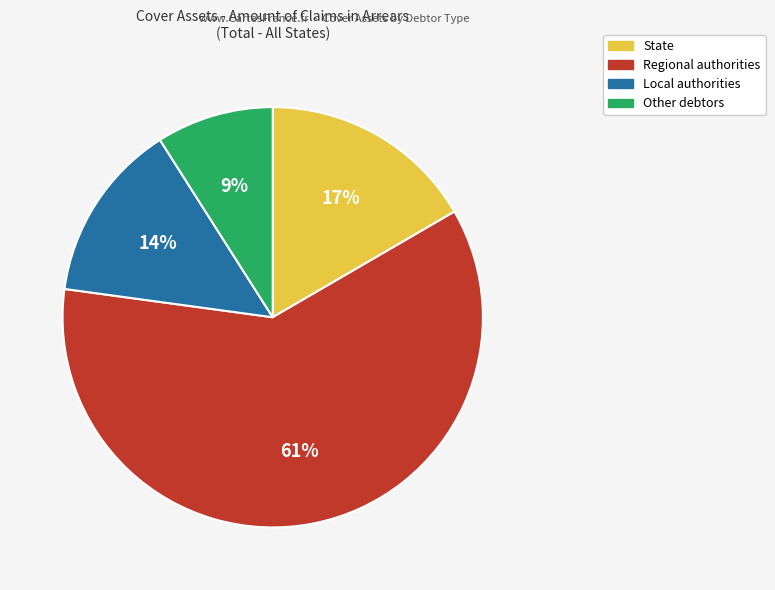

Does State represent more than half of the total?

No